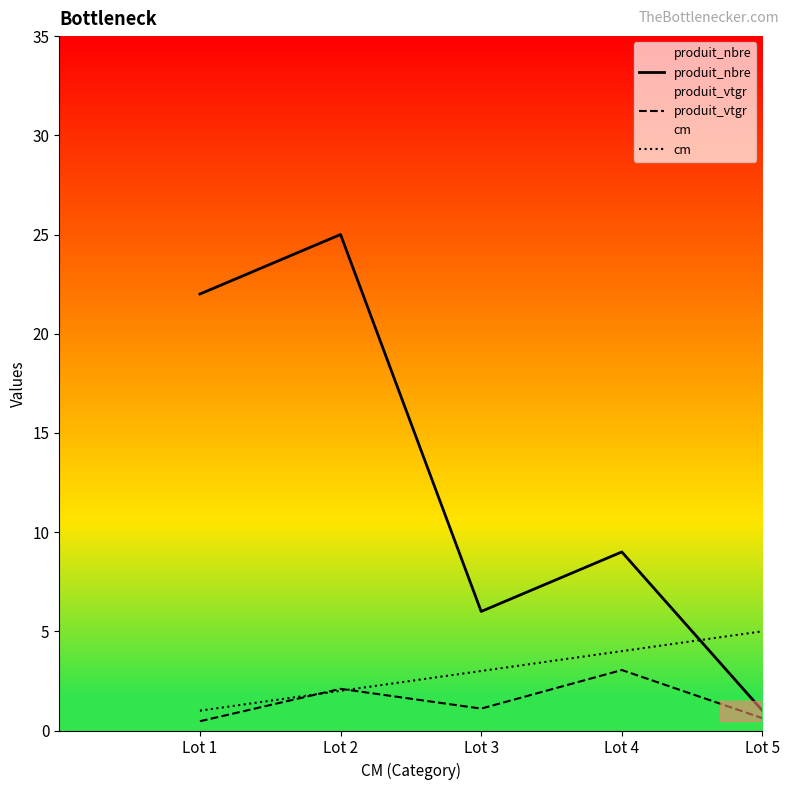

How many values in the produit_vtgr series exceed 1?

3